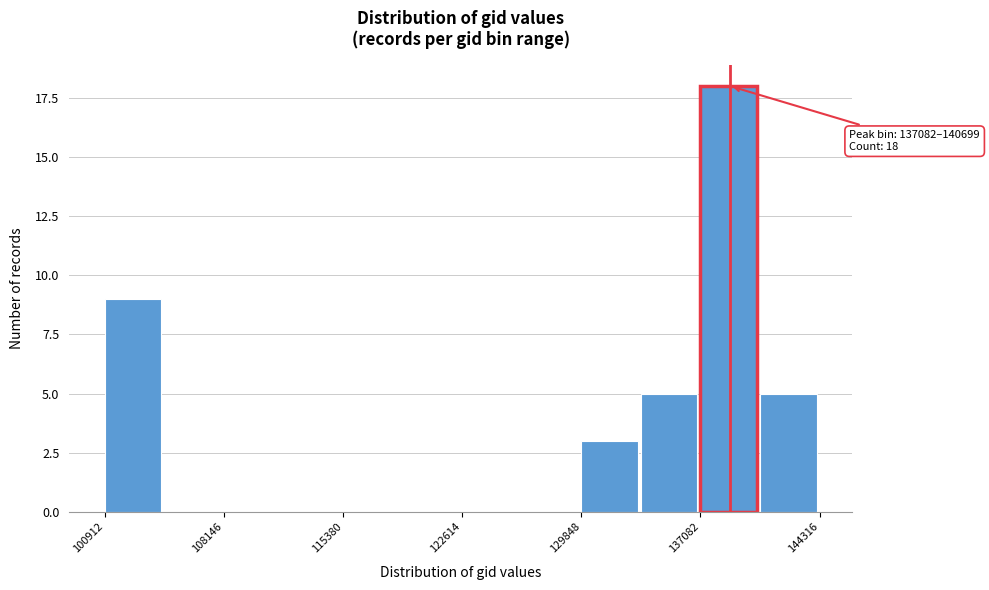

Read against the x-axis, roughly where is the centre of the tallest bar?

139000